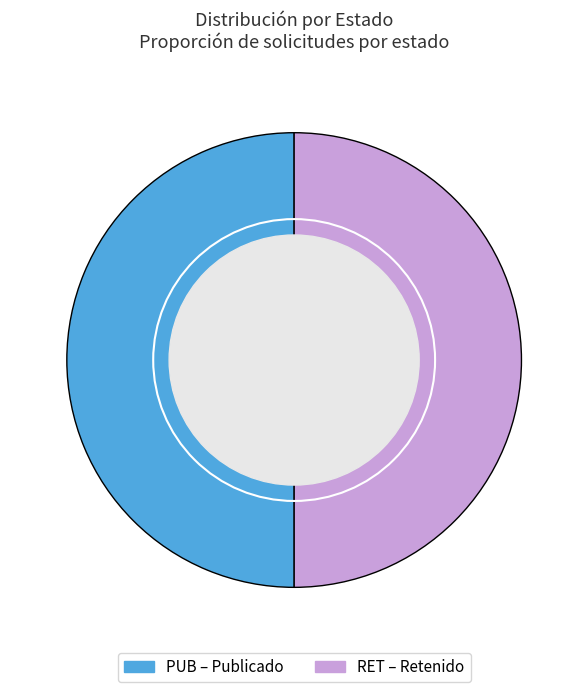

What is the ratio of the value at RET to the value at PUB?

1.0